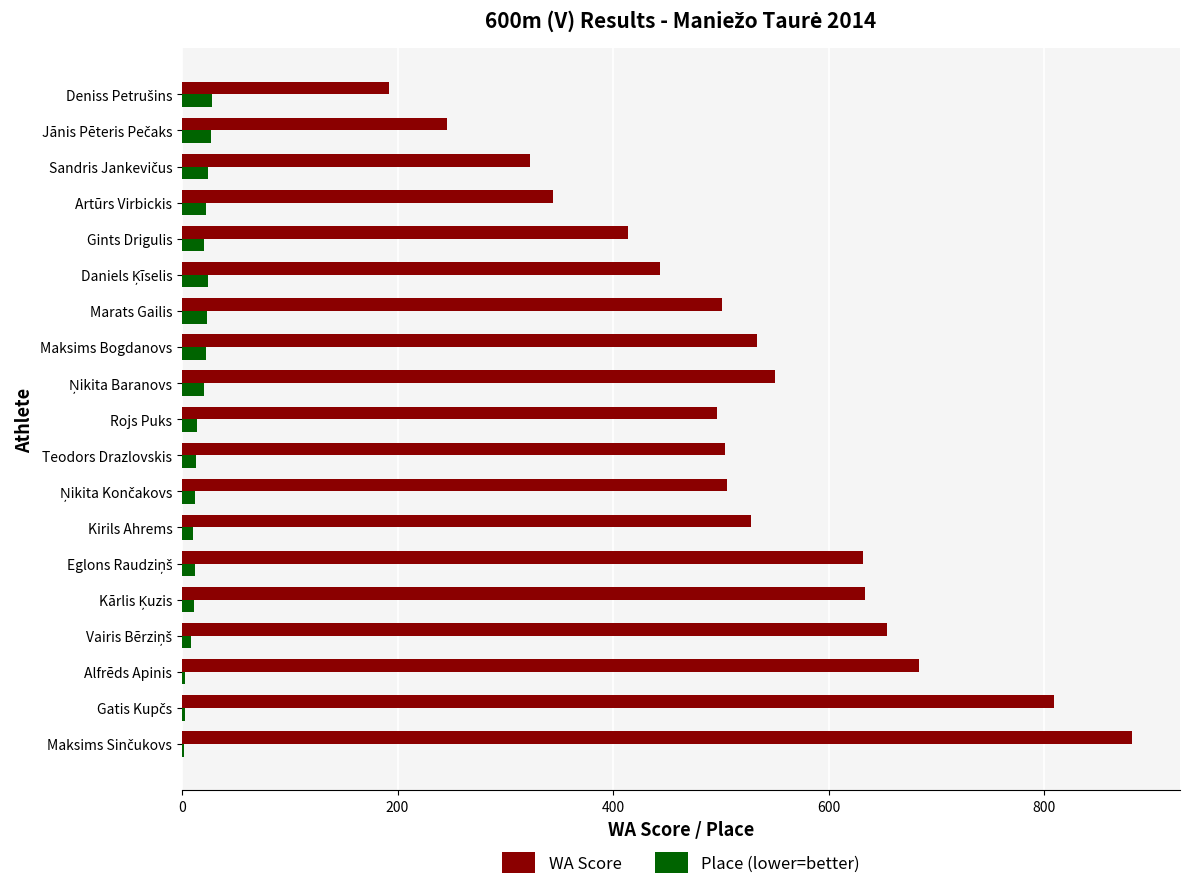

The Place (lower=better) series shows 23 at Marats Gailis. True or false?

True